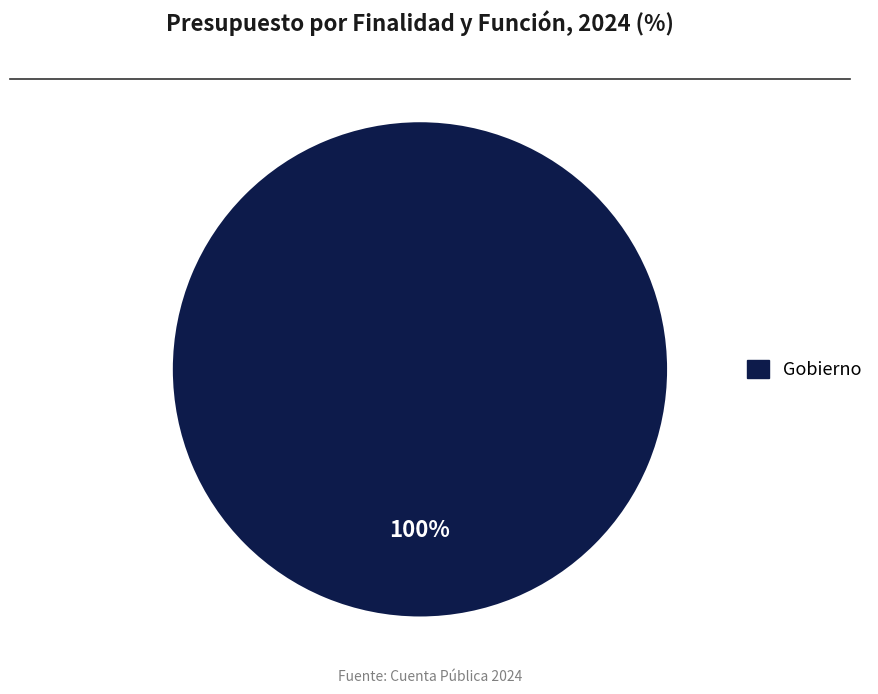

How many segments does this pie chart have?

1